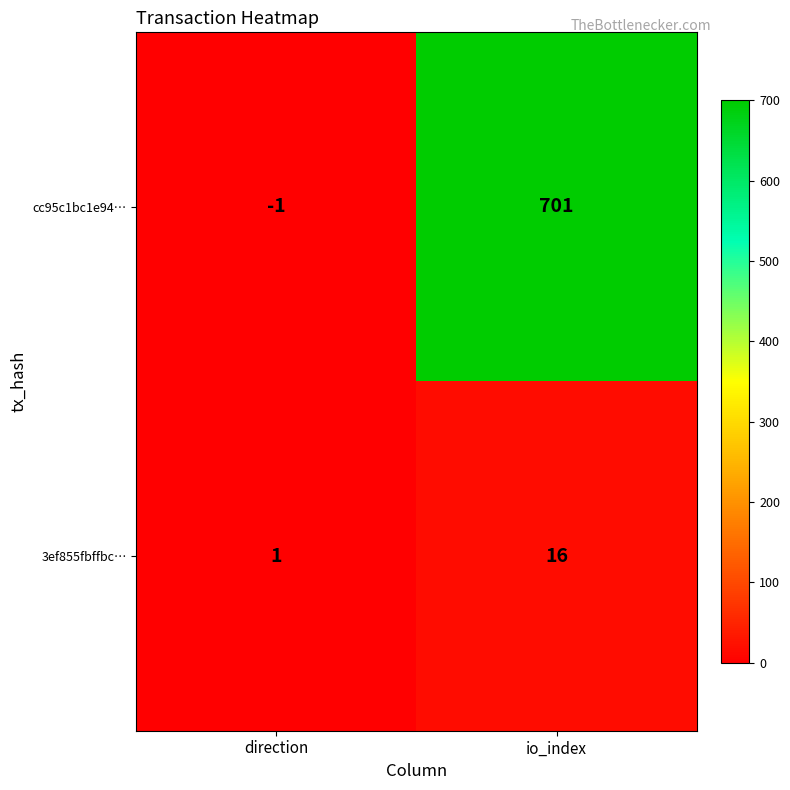

Rank the series at io_index from lowest to highest value.

3ef855fbffbc…, cc95c1bc1e94…